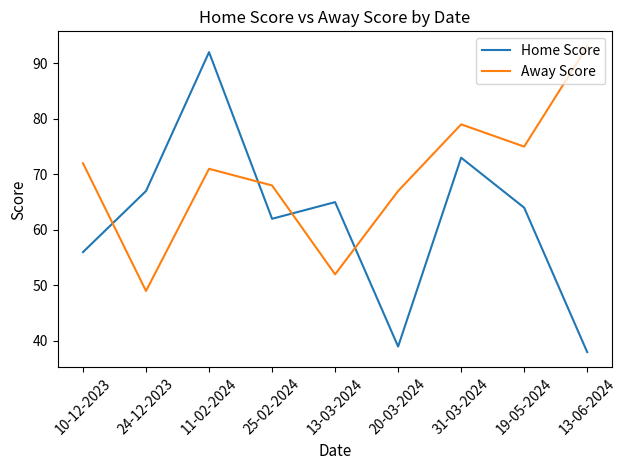

Reading left to right, transcribe all the data shown in this chart.

Home Score: 56	67	92	62	65	39	73	64	38
Away Score: 72	49	71	68	52	67	79	75	93